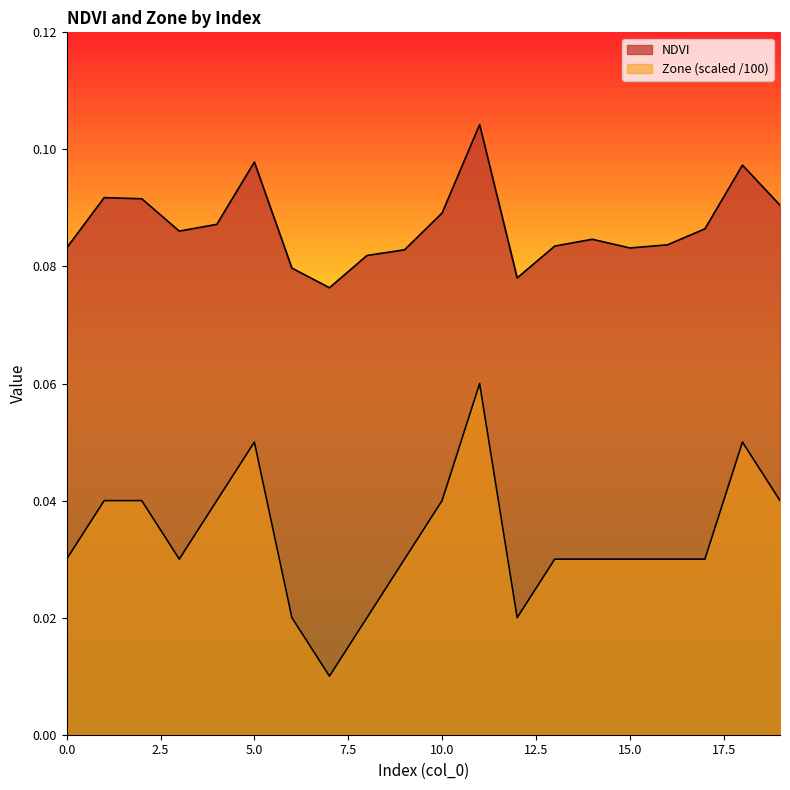

What is the value of the NDVI point at the 4th from the left?

0.1